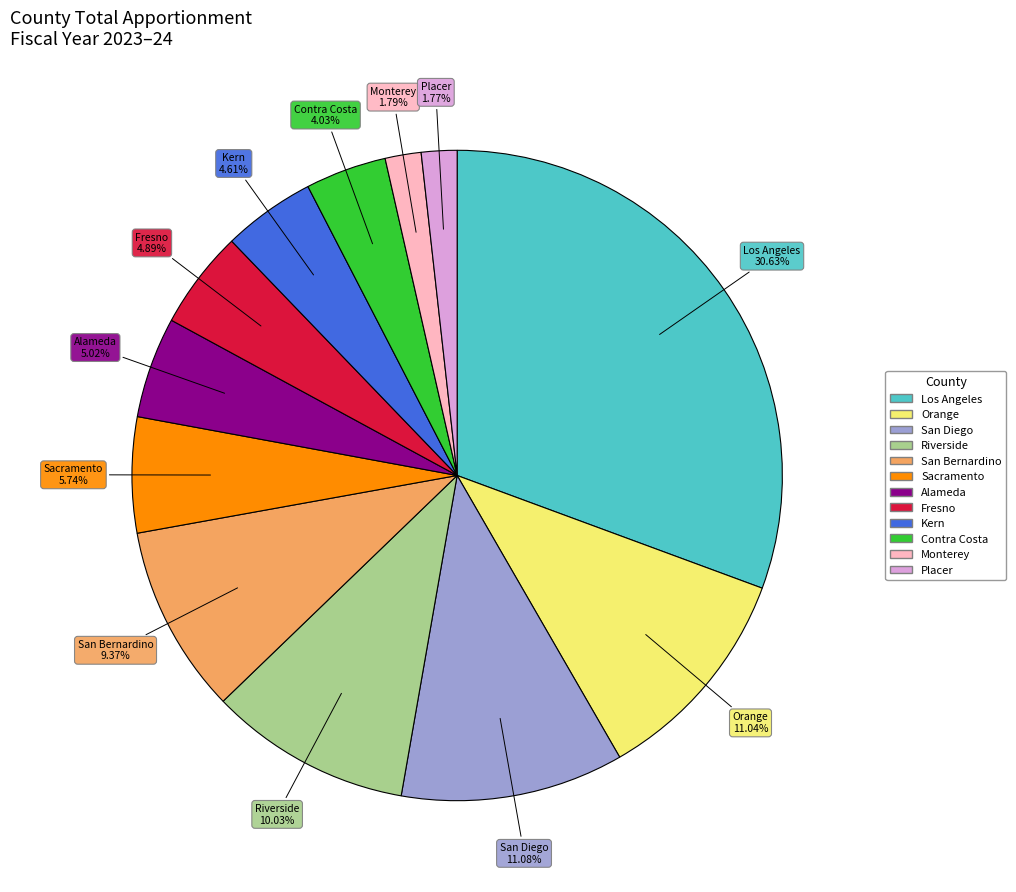

Count the number of slices in the pie.

12